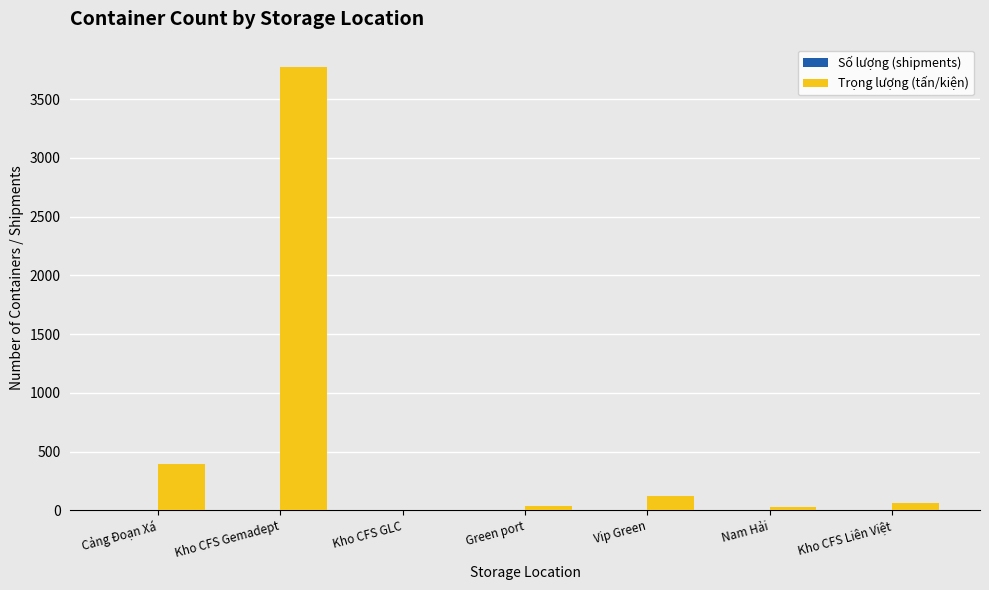

What is the sum of all Trọng lượng (tấn/kiện) values?

4422.0